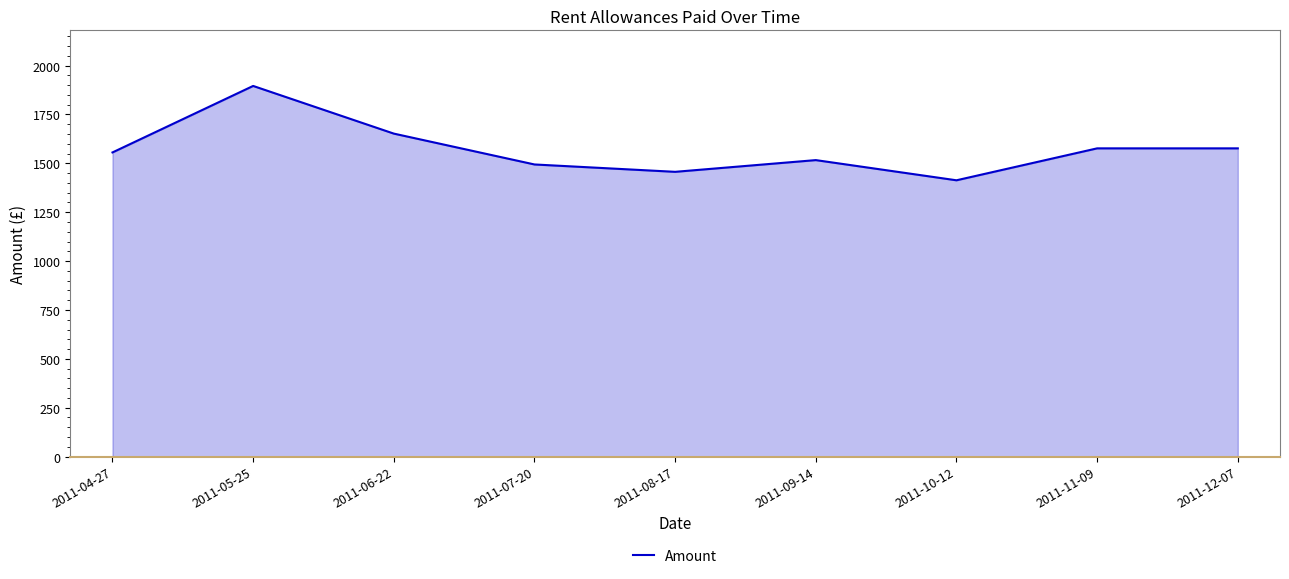

Is it true that the value at 2011-04-27 is 1045.8?

False